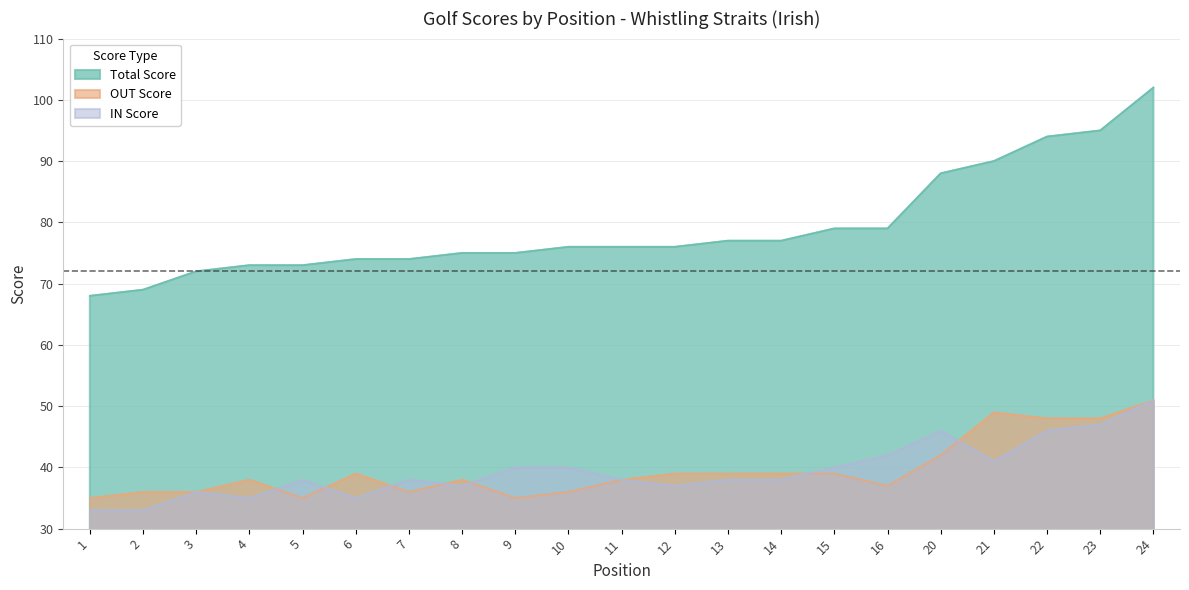

What is the minimum value shown in the chart?

33